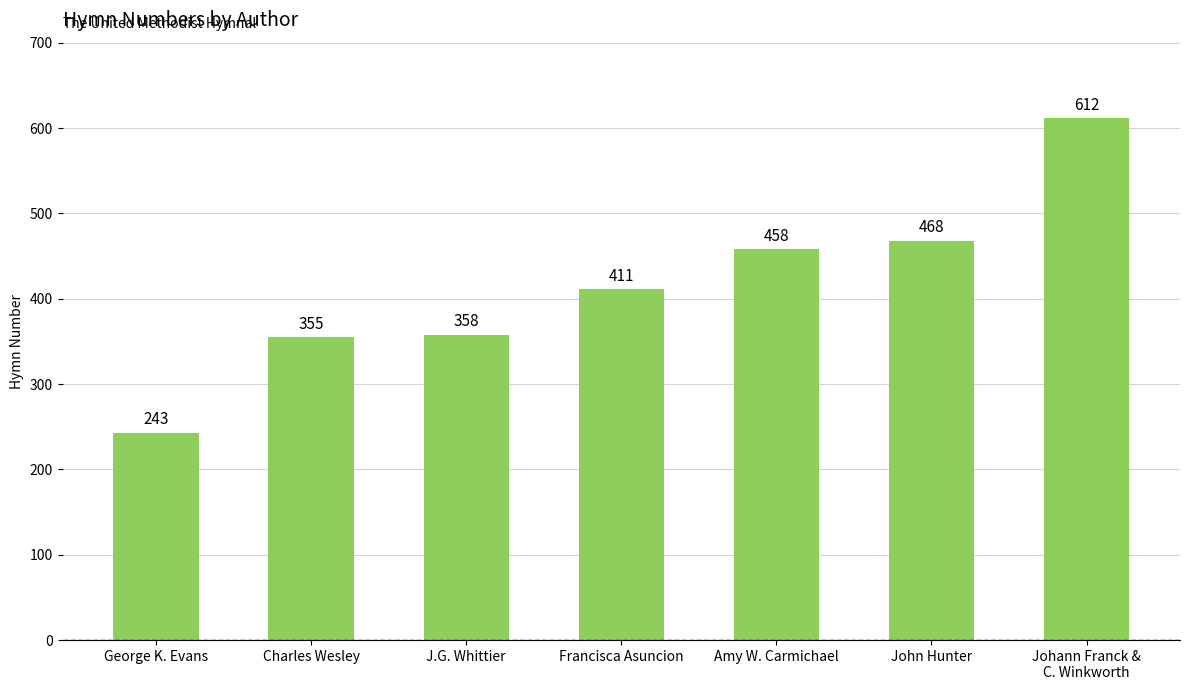

Reading right to left, extract all data points from this chart.

612	468	458	411	358	355	243